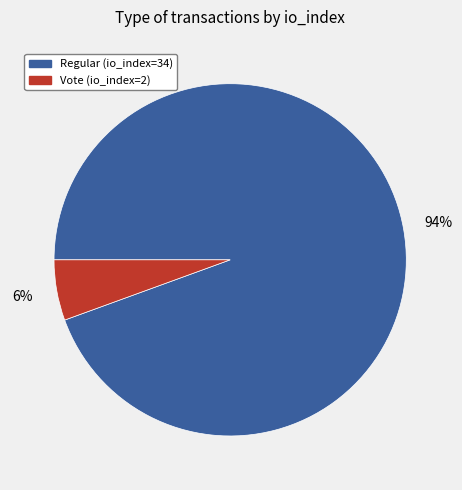

Count the number of slices in the pie.

2